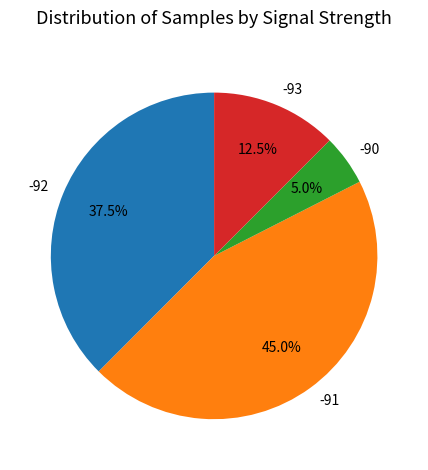

What is the largest slice in the pie chart?

-91